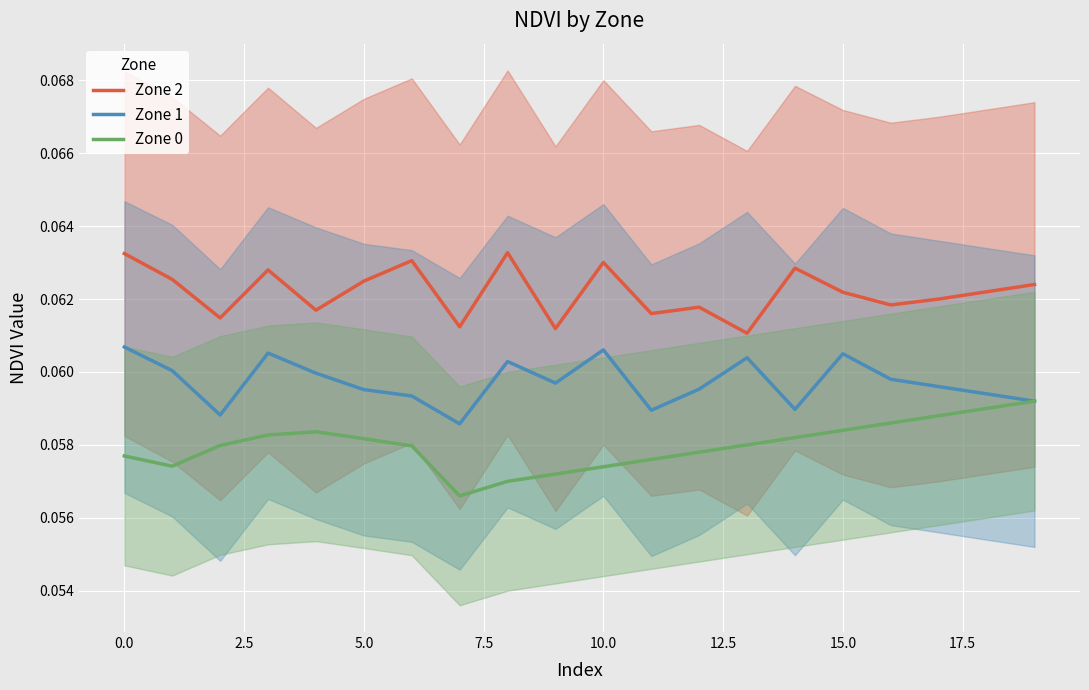

True or false: Zone 0 and Zone 2 intersect in this chart.

False